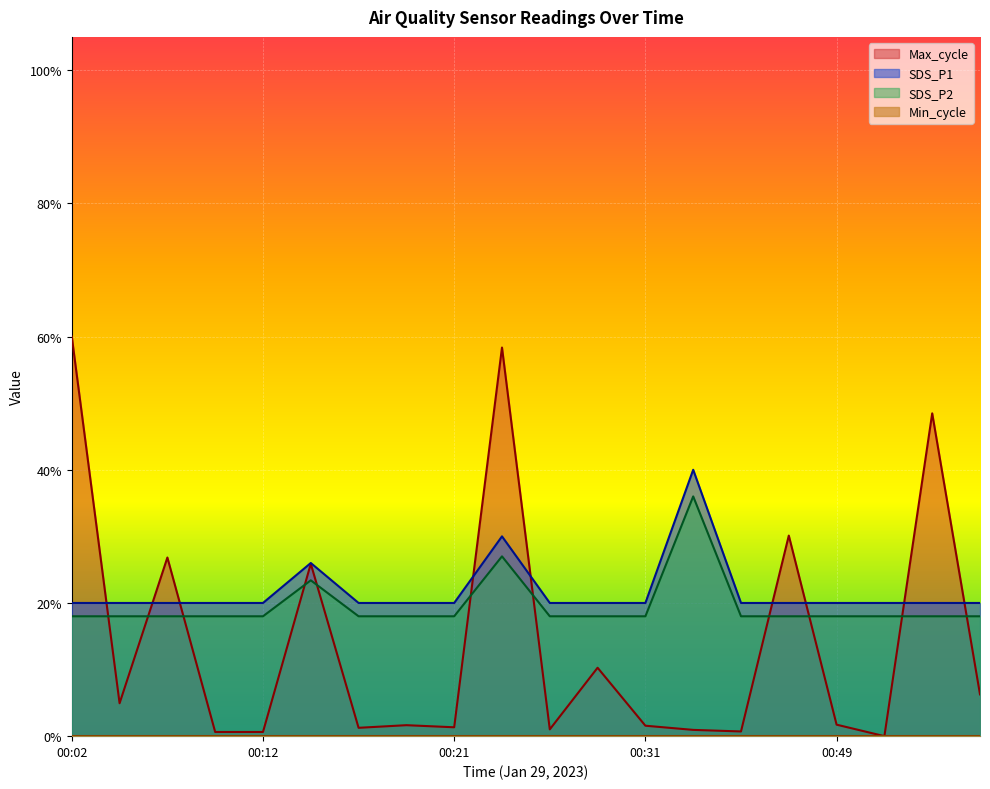

Which series has the largest range (max minus min)?

Max_cycle